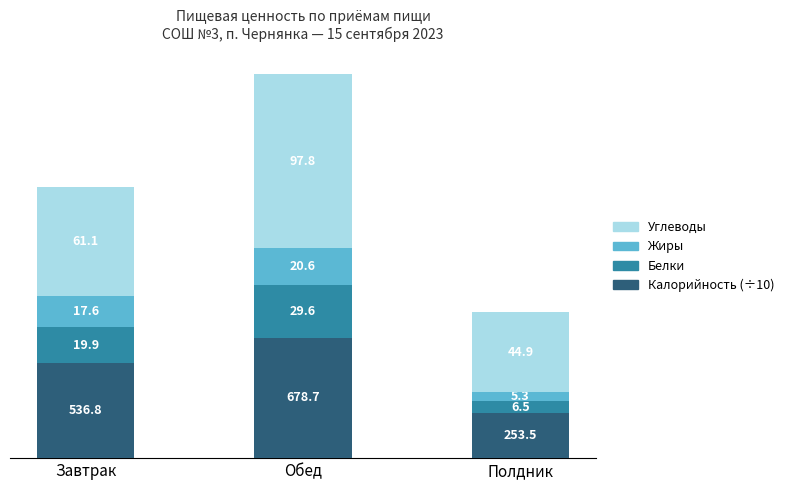

What is the total value across all series at Полдник?

82.1